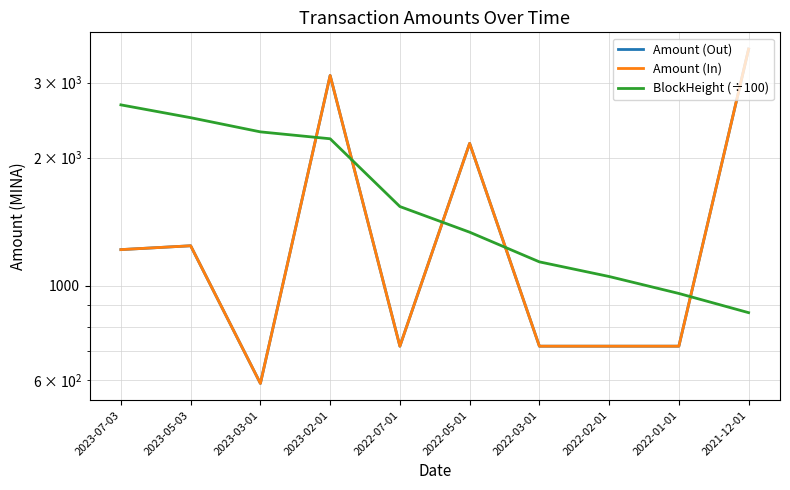

Rank the series by their maximum value, from highest to lowest.

Amount (In), Amount (Out), BlockHeight (÷100)